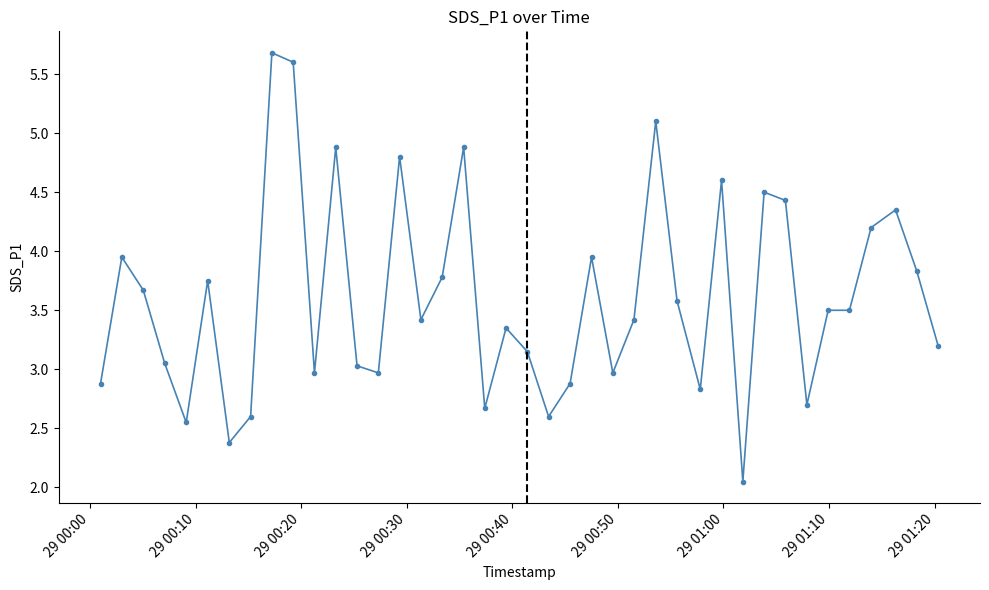

What is the value of the 32nd point from the left?

4.5